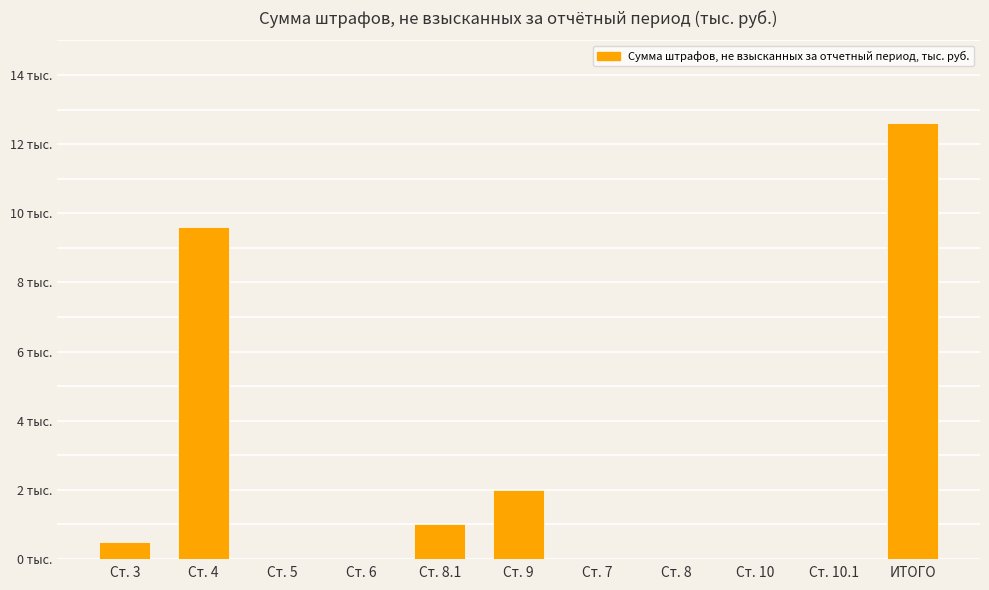

Reading left to right, extract all data points from this chart.

Ст. 3=0.5	Ст. 4=9.6	Ст. 5=0.0	Ст. 6=0.0	Ст. 8.1=1.0	Ст. 9=2.0	Ст. 7=0.0	Ст. 8=0.0	Ст. 10=0.0	Ст. 10.1=0.0	ИТОГО=12.6